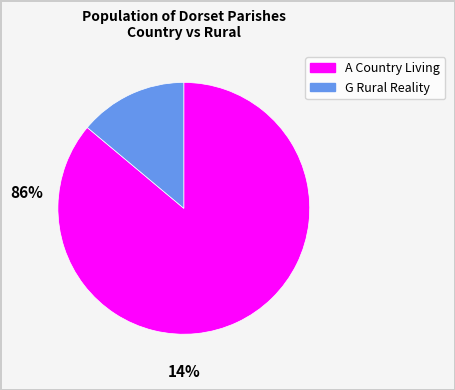

Is there any slice that represents more than half of the pie?

Yes